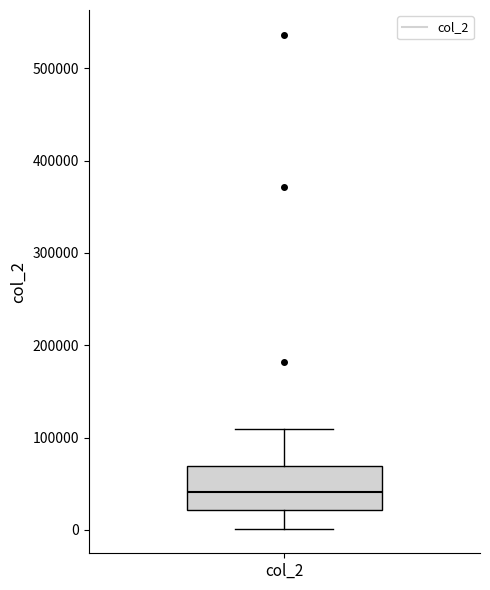

Read this box plot against the y-axis: the position of the median line, the range covered by the box, and the ends of both whiskers. The values are not printed on the chart, so give them approximately, as read against the axis.

median 40000, box 20000 to 70000, whiskers 0 to 110000